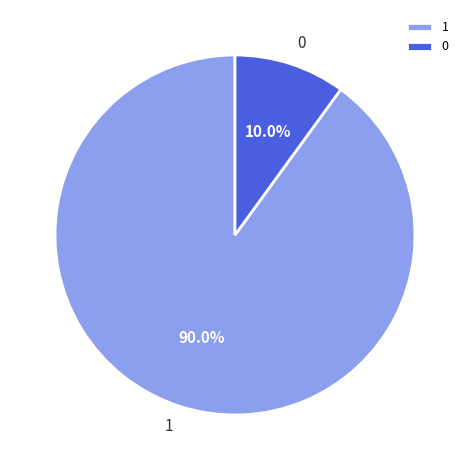

What portion of the pie excludes 0?

90.0%